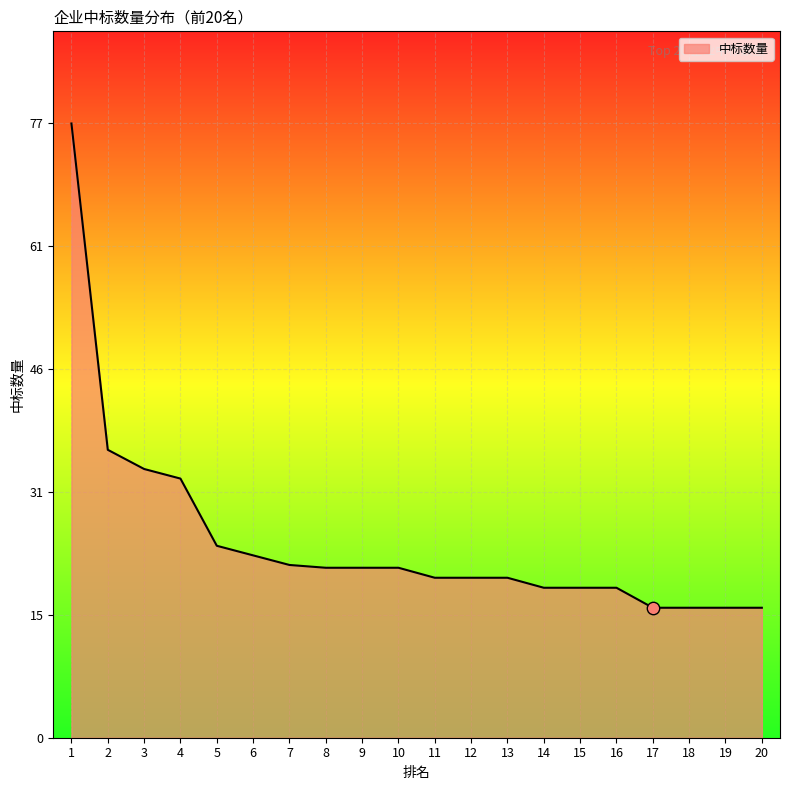

Which has a higher value, 16 or 4?

4